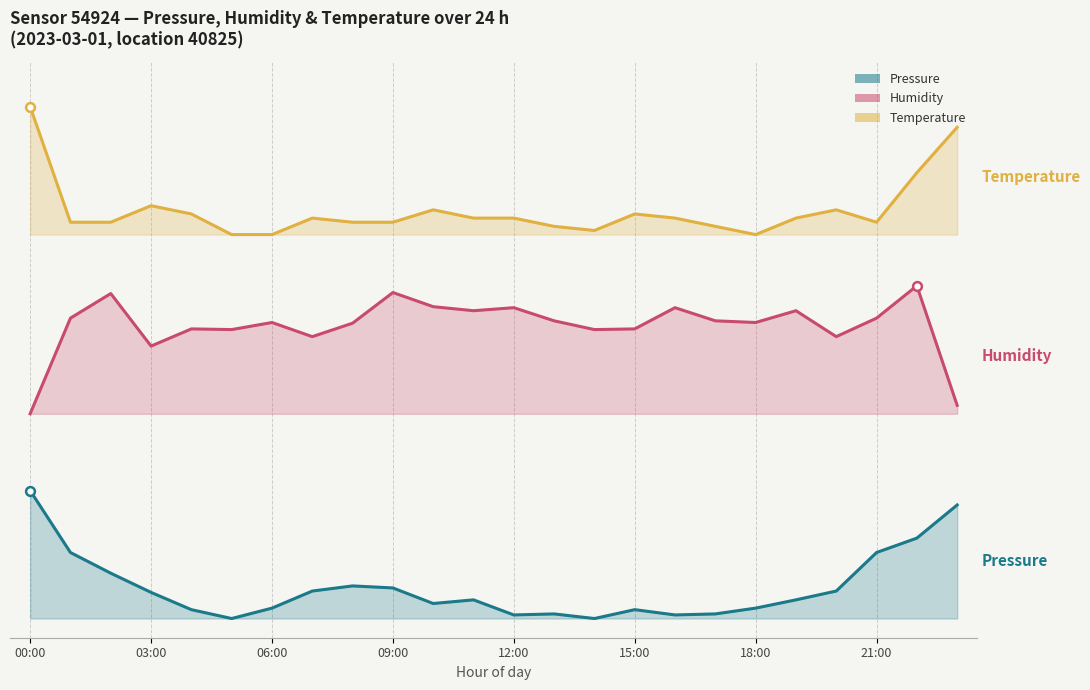

Which series contains the highest Y value?

temperature